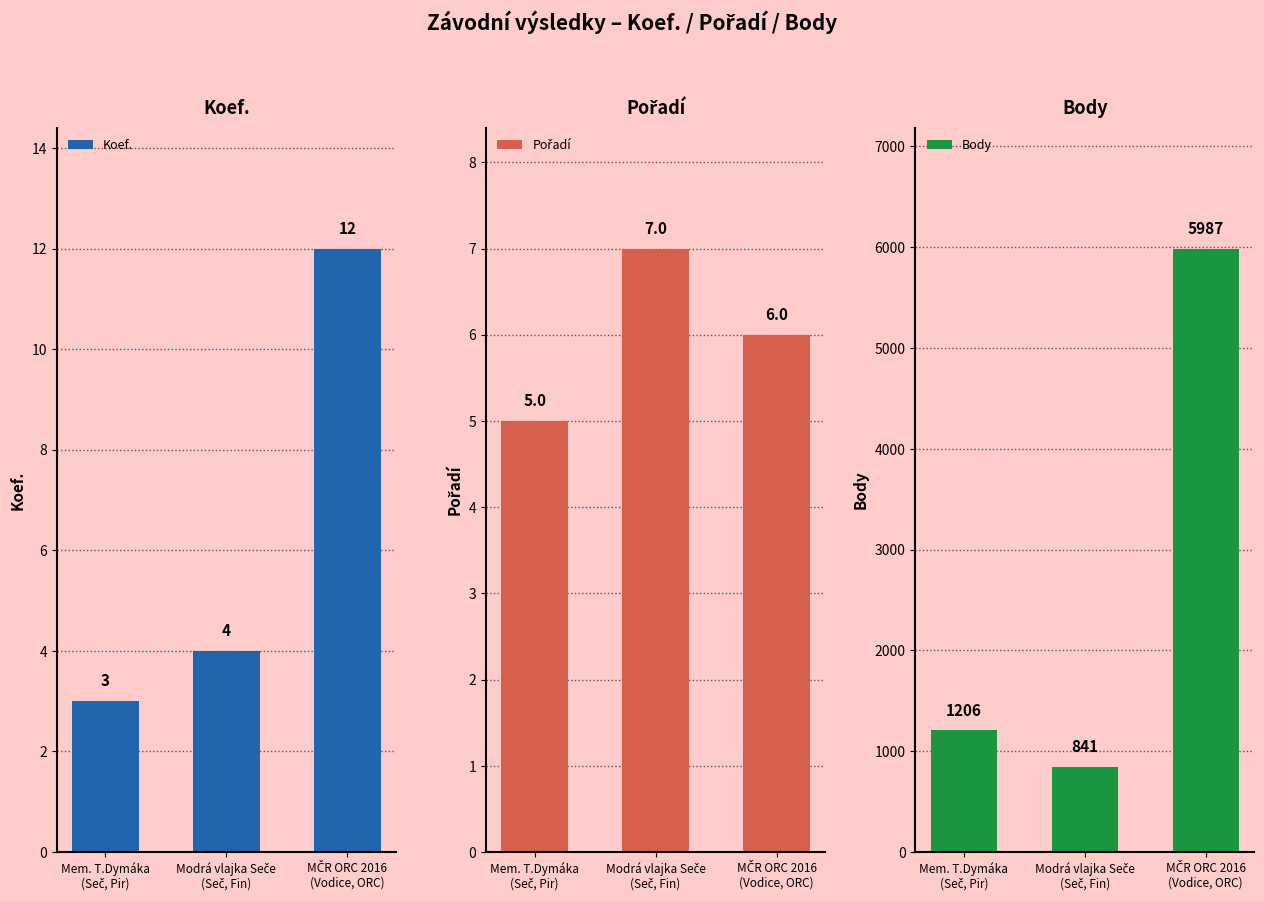

How many series are shown in this chart?

3